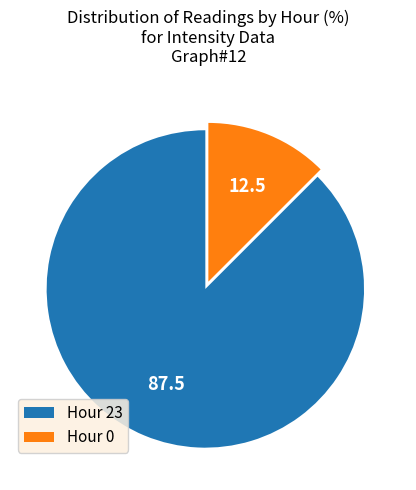

Do Hour 0 and Hour 23 together represent more than half of the pie?

Yes